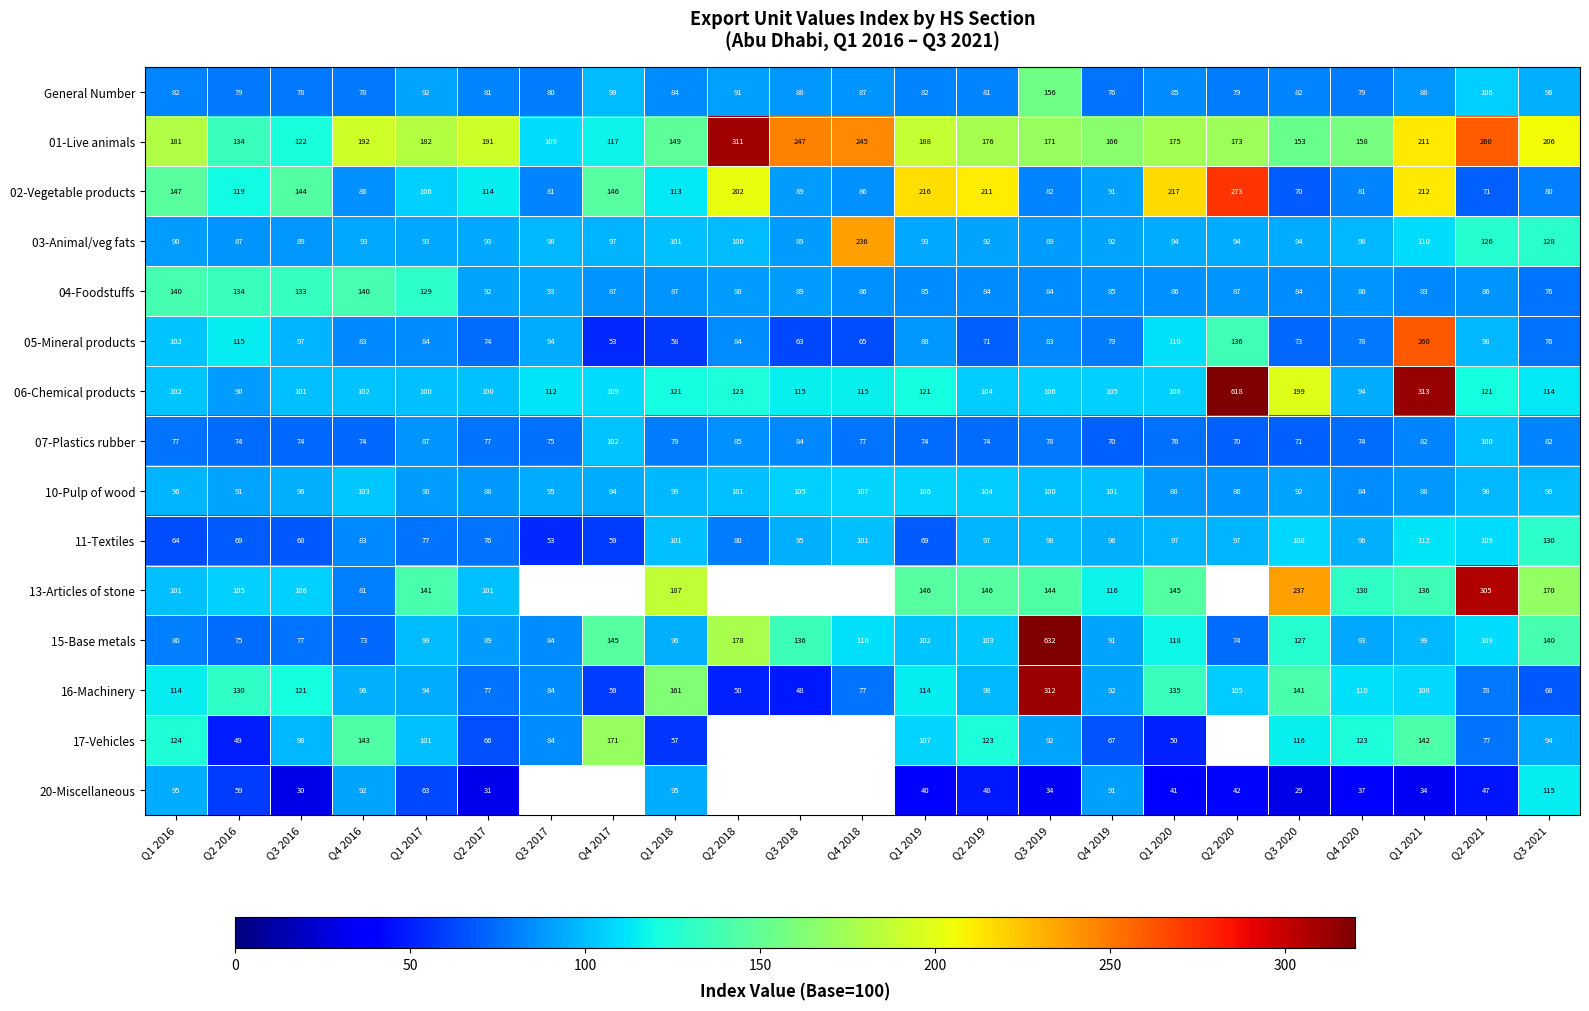

Is the value of 07-Plastics rubber at Q2 2017 greater than the value of General Number at Q4 2019?

Yes